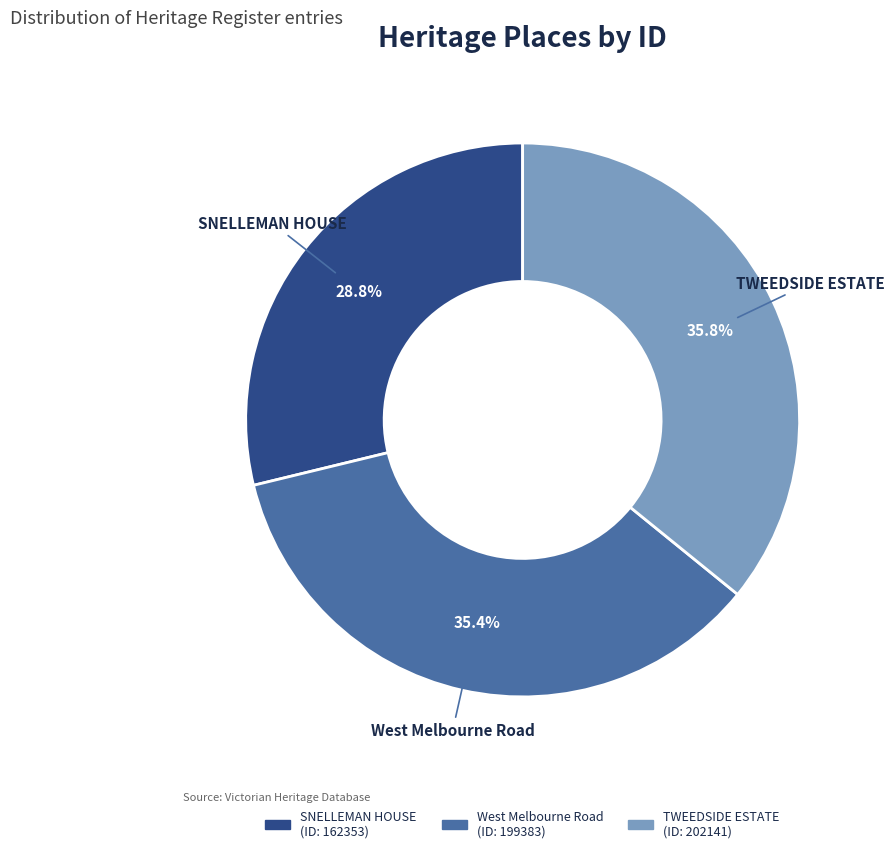

What is the smallest slice in the pie chart?

SNELLEMAN HOUSE